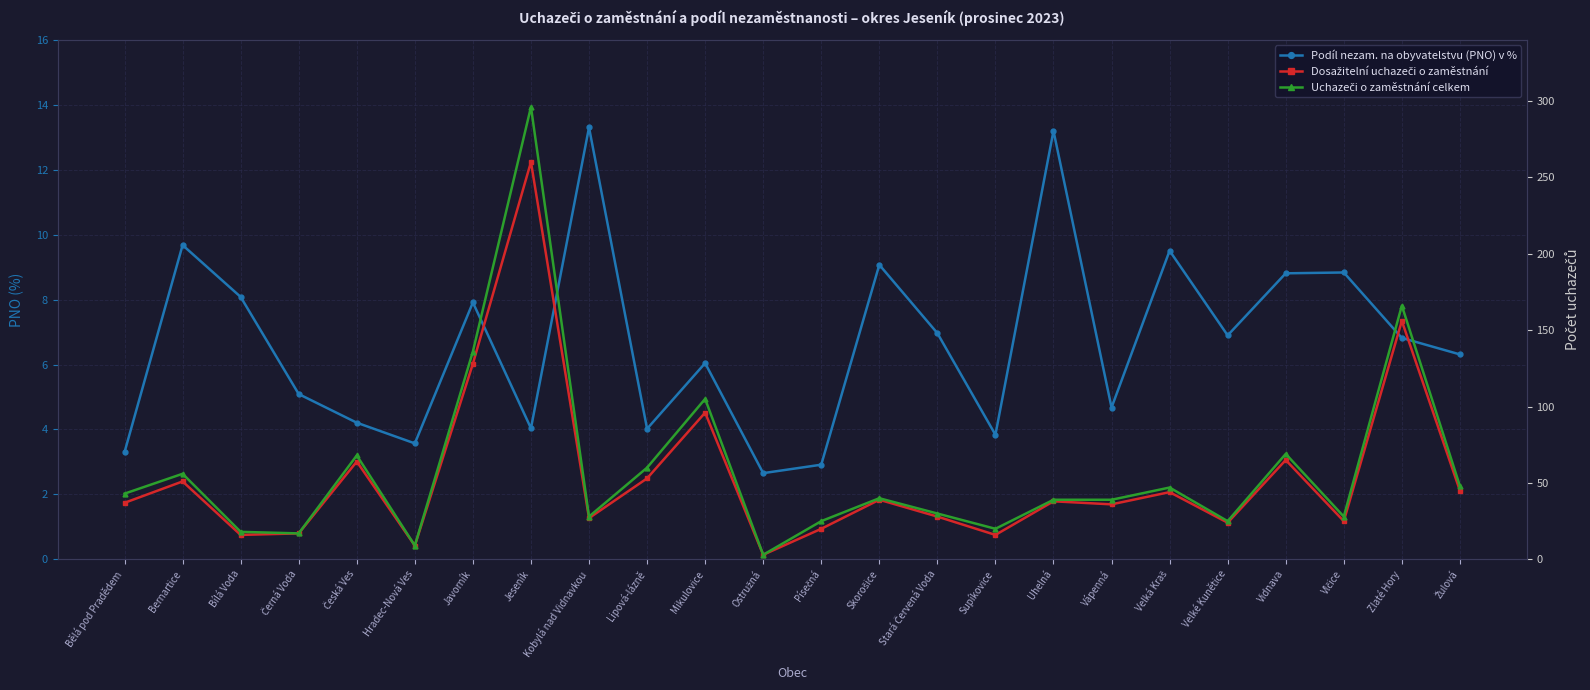

At which category does the chart reach its peak across all series?

Jeseník